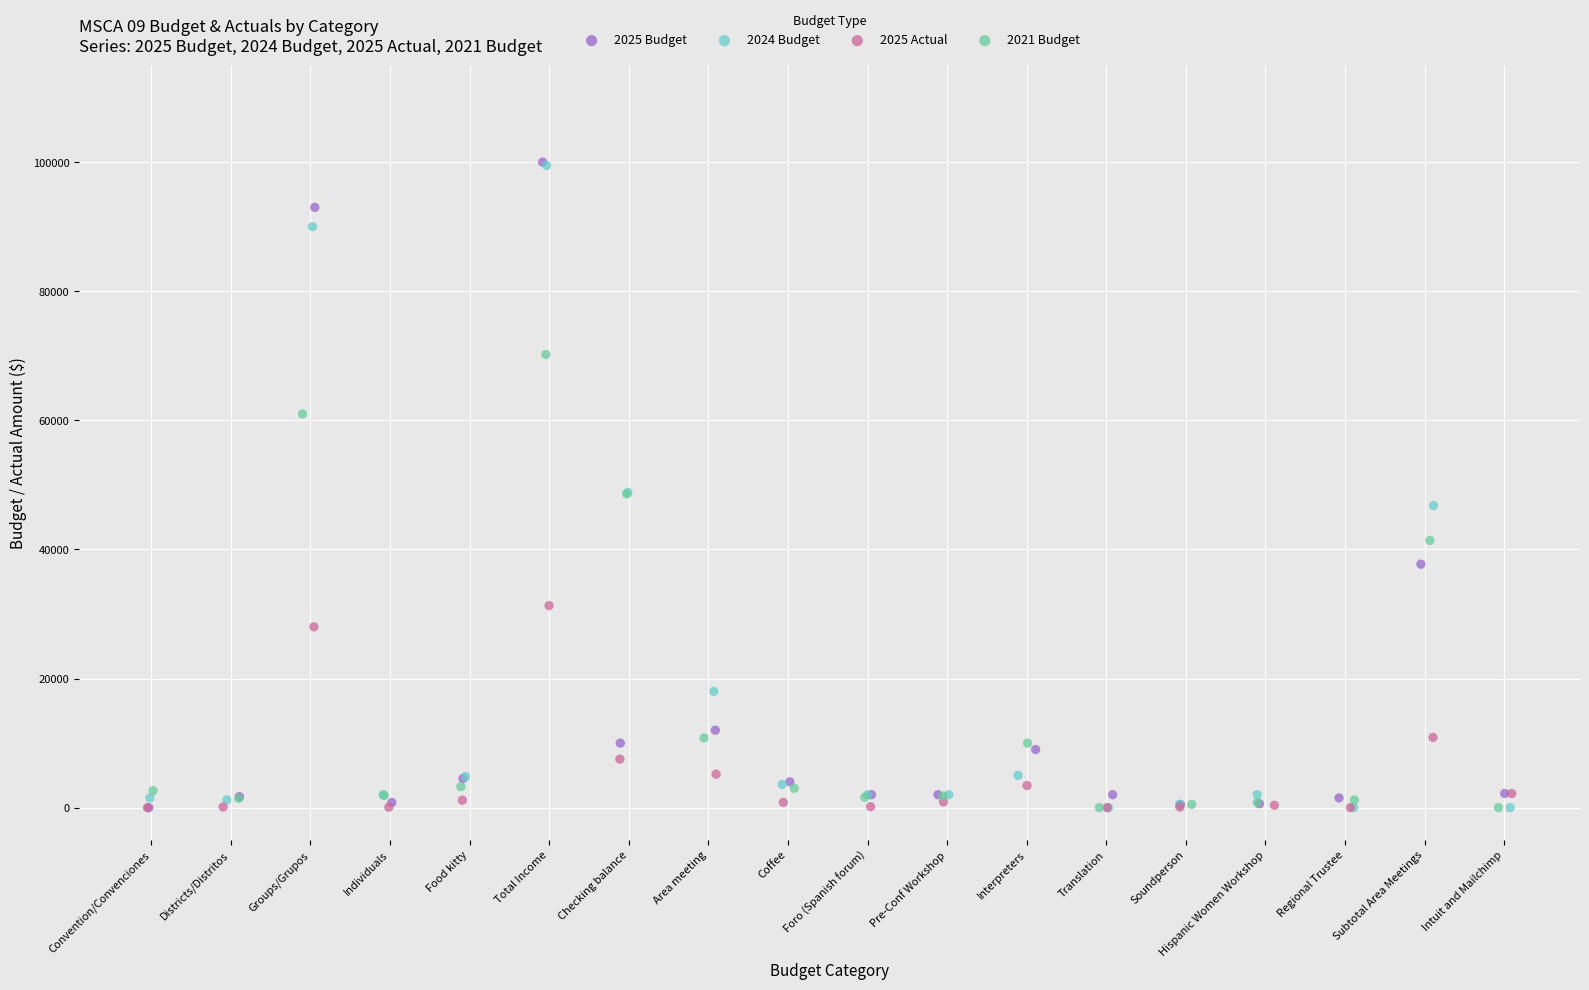

What are all the series names shown in the legend?

2025 Budget, 2024 Budget, 2025 Actual, 2021 Budget